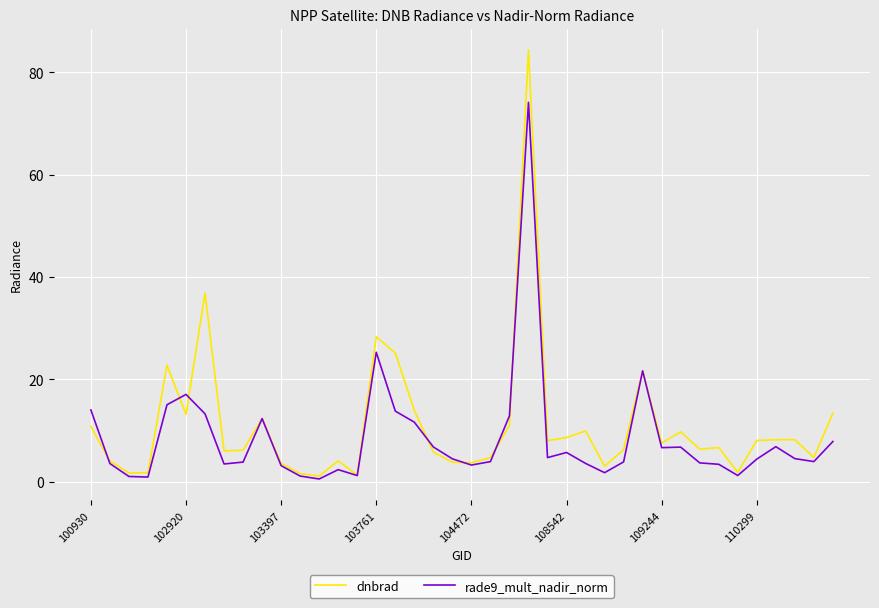

How many lines are shown in the chart?

2